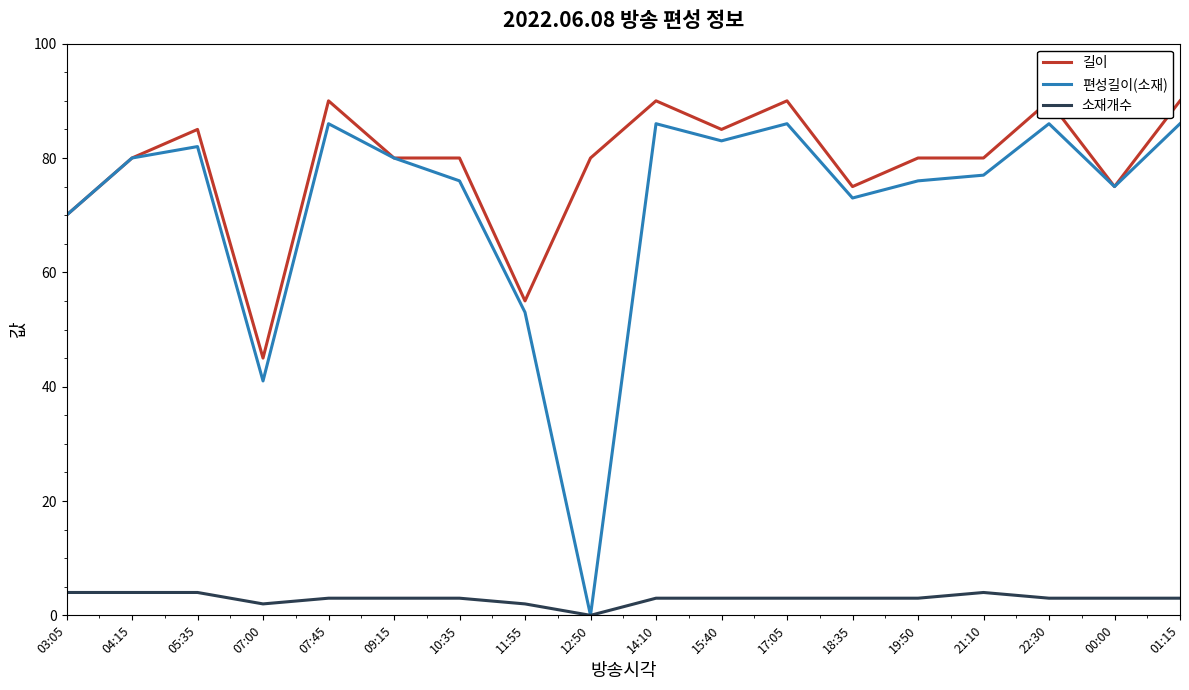

What is the approximate value of 편성길이(소재) at 03:05, to the nearest 10?

70